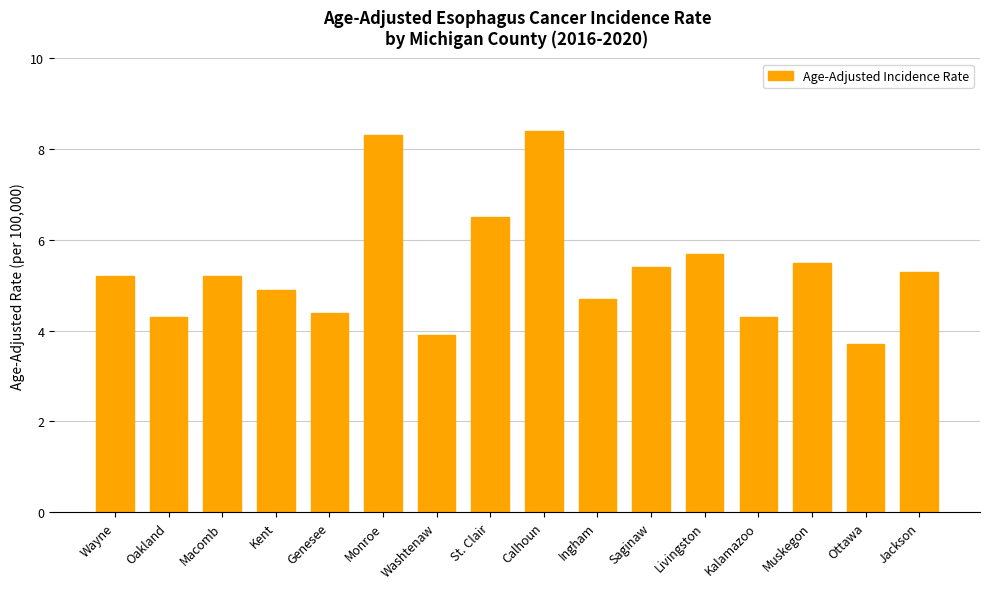

Which category has the highest value across all series?

Calhoun